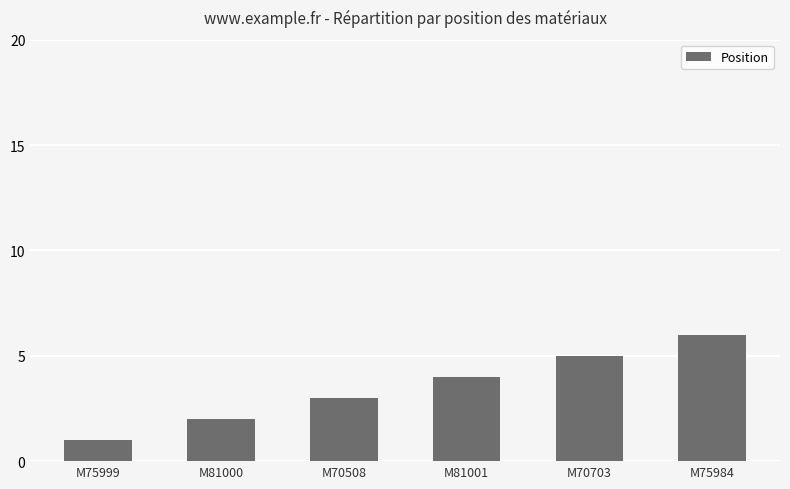

The chart shows a value of 3 at M70508. True or false?

True